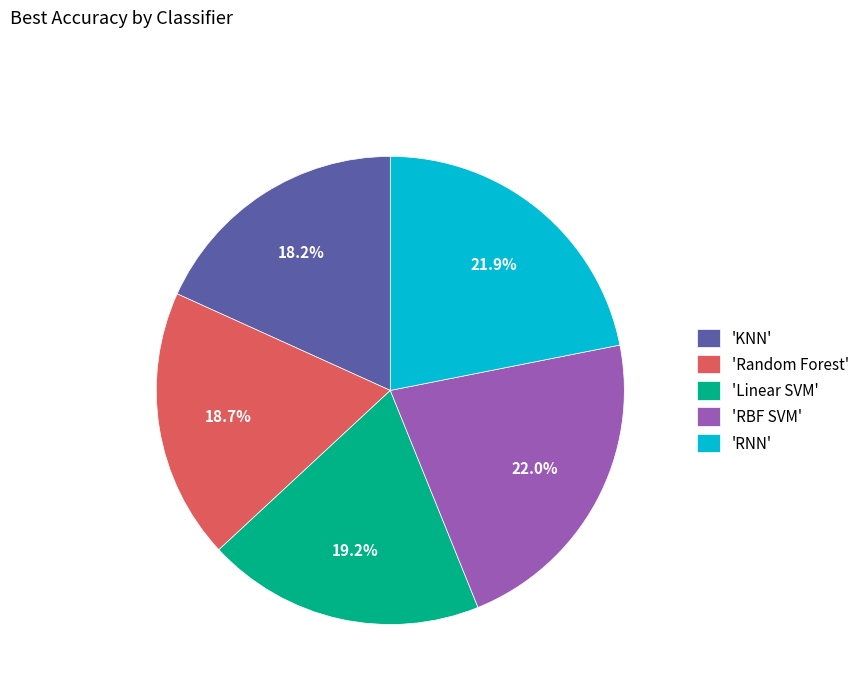

Is there a majority slice in this chart?

No